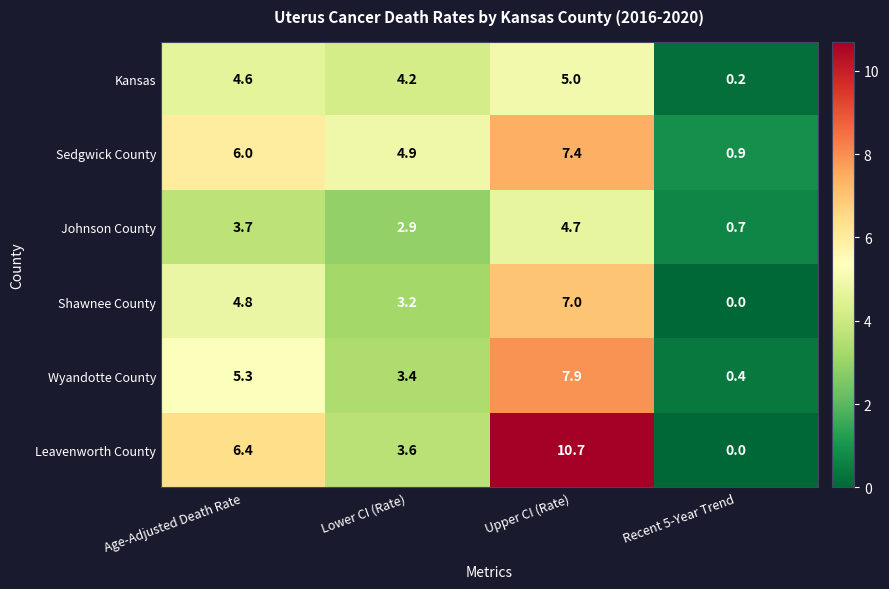

Which category has the highest value across all series?

Upper CI (Rate)